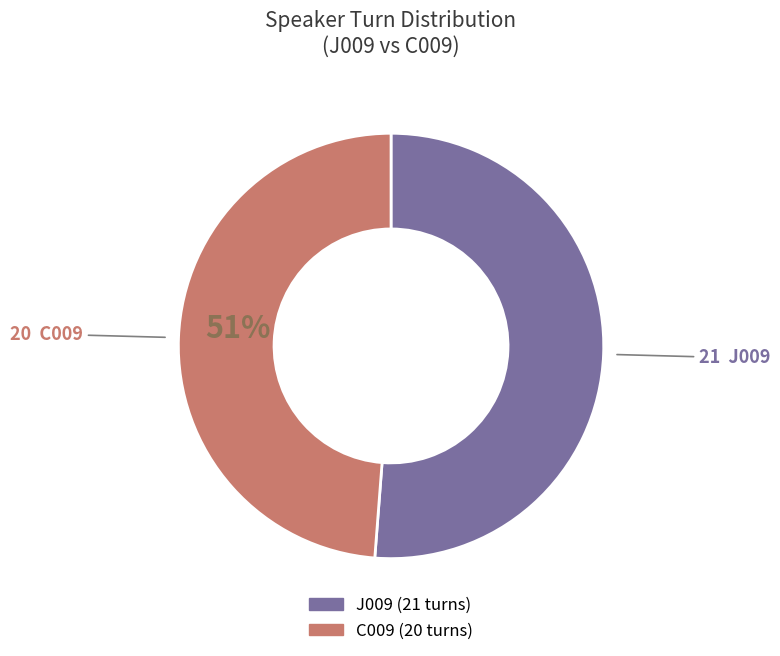

How many segments does this pie chart have?

2